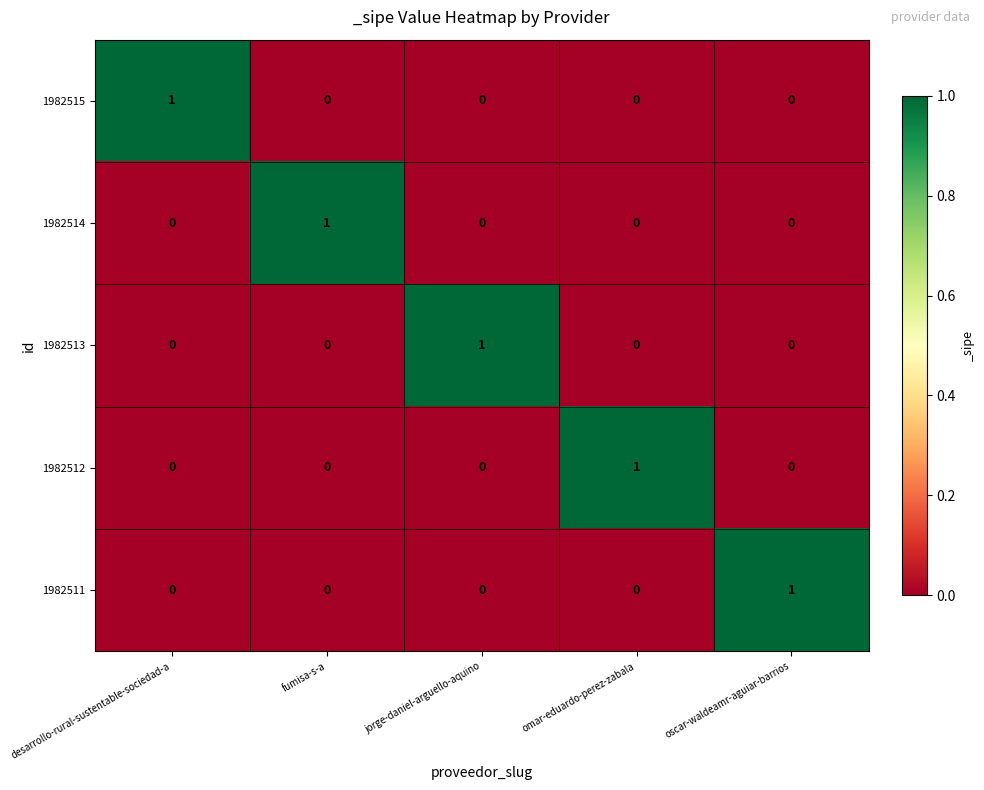

Reading left to right, list all the values displayed in this chart.

1982515: desarrollo-rural-sustentable-sociedad-a=1	fumisa-s-a=0	jorge-daniel-arguello-aquino=0	omar-eduardo-perez-zabala=0	oscar-waldeamr-aguiar-barrios=0
1982514: desarrollo-rural-sustentable-sociedad-a=0	fumisa-s-a=1	jorge-daniel-arguello-aquino=0	omar-eduardo-perez-zabala=0	oscar-waldeamr-aguiar-barrios=0
1982513: desarrollo-rural-sustentable-sociedad-a=0	fumisa-s-a=0	jorge-daniel-arguello-aquino=1	omar-eduardo-perez-zabala=0	oscar-waldeamr-aguiar-barrios=0
1982512: desarrollo-rural-sustentable-sociedad-a=0	fumisa-s-a=0	jorge-daniel-arguello-aquino=0	omar-eduardo-perez-zabala=1	oscar-waldeamr-aguiar-barrios=0
1982511: desarrollo-rural-sustentable-sociedad-a=0	fumisa-s-a=0	jorge-daniel-arguello-aquino=0	omar-eduardo-perez-zabala=0	oscar-waldeamr-aguiar-barrios=1